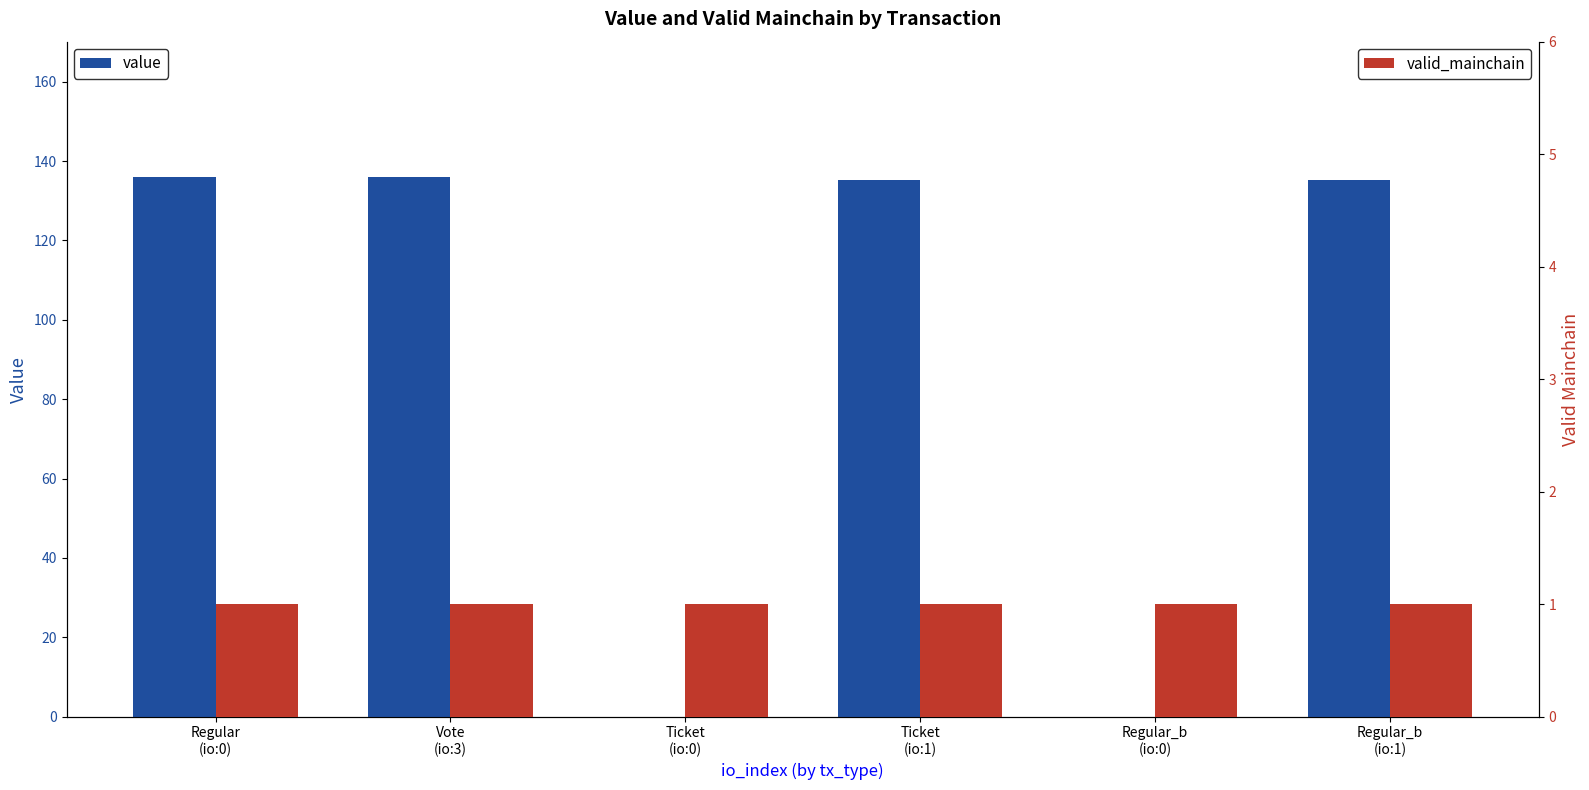

At which category is the sum across all series the highest?

Regular
(io:0)